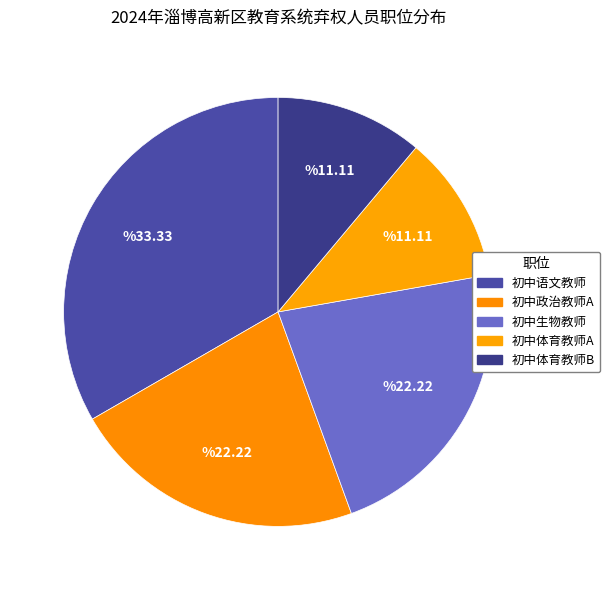

Is 初中体育教师A the majority of the pie?

No